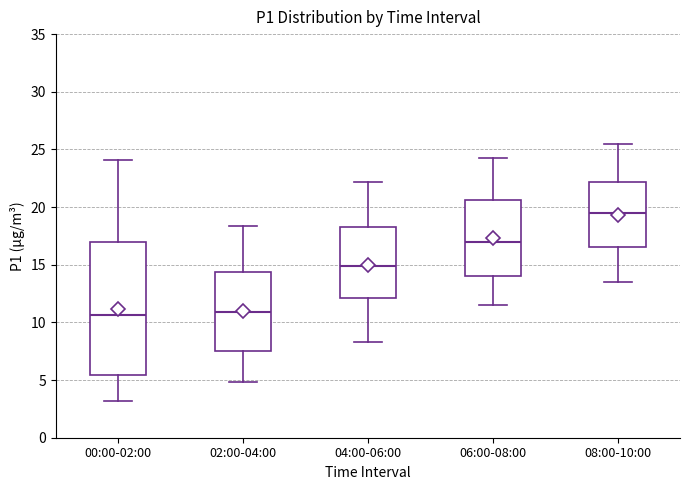

Reading left to right, read every box against the y-axis: the position of its median line, the range the box covers, and the ends of its whiskers. The values are not printed on the chart, so give them approximately, as read against the axis.

00:00-02:00: median 10.5, box 5.5 to 17.0, whiskers 3.0 to 24.0
02:00-04:00: median 11.0, box 7.5 to 14.5, whiskers 5.0 to 18.5
04:00-06:00: median 15.0, box 12.0 to 18.5, whiskers 8.5 to 22.0
06:00-08:00: median 17.0, box 14.0 to 20.5, whiskers 11.5 to 24.5
08:00-10:00: median 19.5, box 16.5 to 22.0, whiskers 13.5 to 25.5